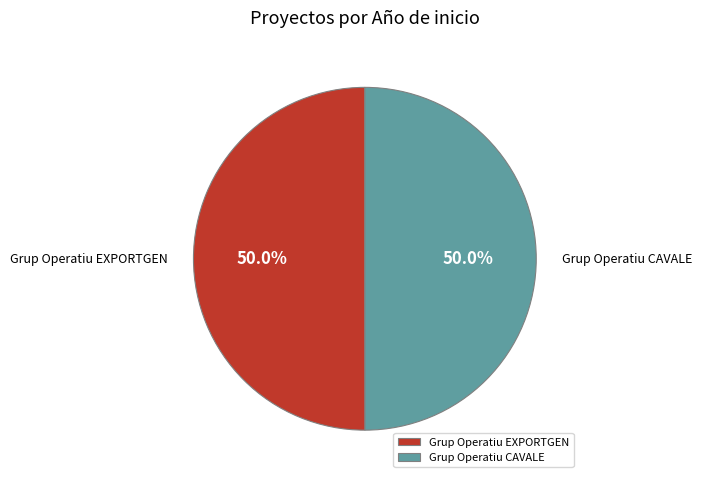

What portion of the pie excludes Grup Operatiu CAVALE?

50.0%